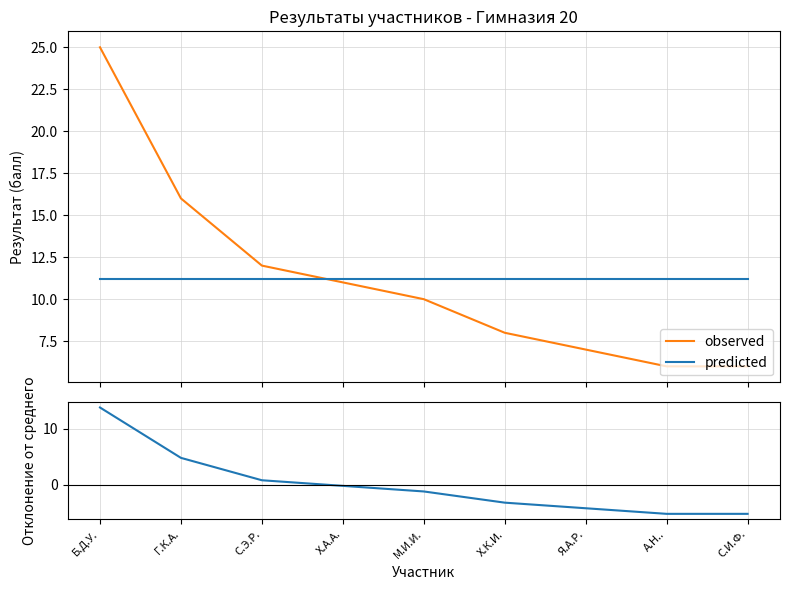

Does the chart display data point markers on the line(s)?

No